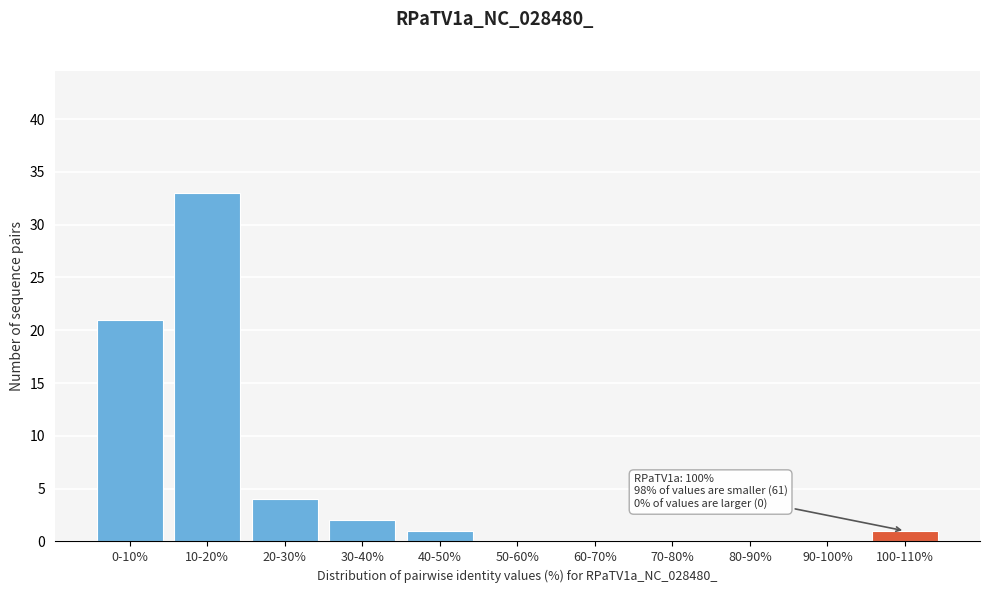

Reading right to left, what are all the values shown in this chart?

100-110%=1	90-100%=0	80-90%=0	70-80%=0	60-70%=0	50-60%=0	40-50%=1	30-40%=2	20-30%=4	10-20%=33	0-10%=21